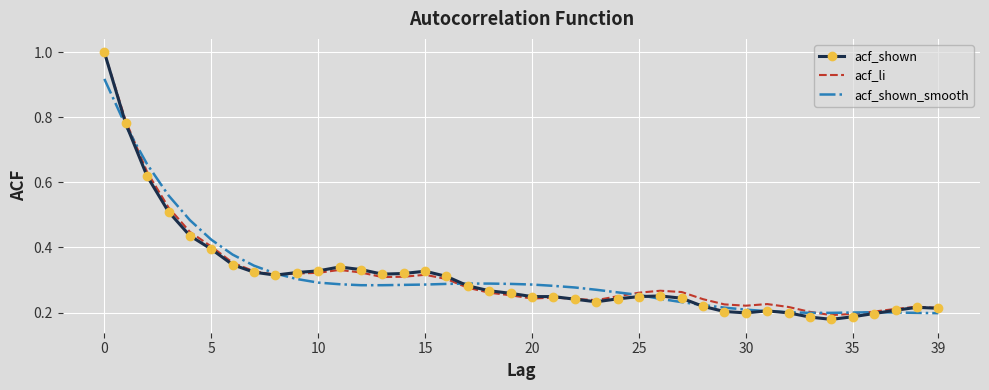

Which series has the widest spread of values?

acf_shown